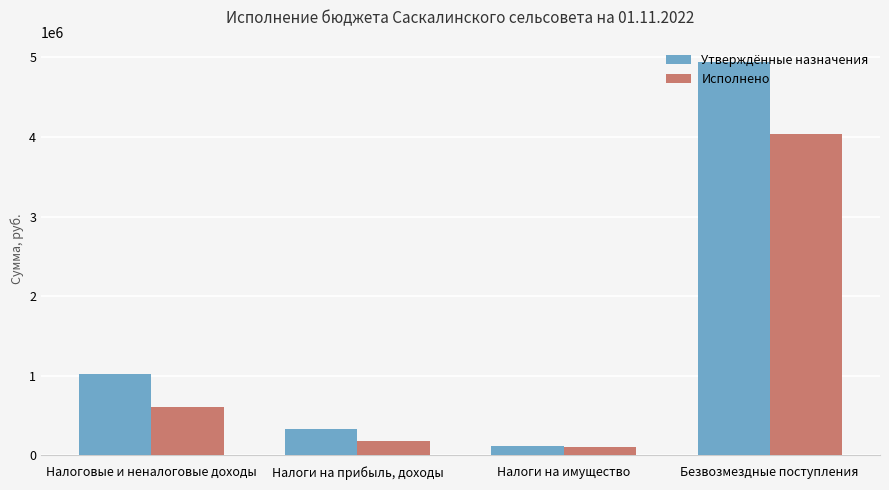

Which series changed the most between Налоги на прибыль, доходы and Безвозмездные поступления?

Утверждённые назначения